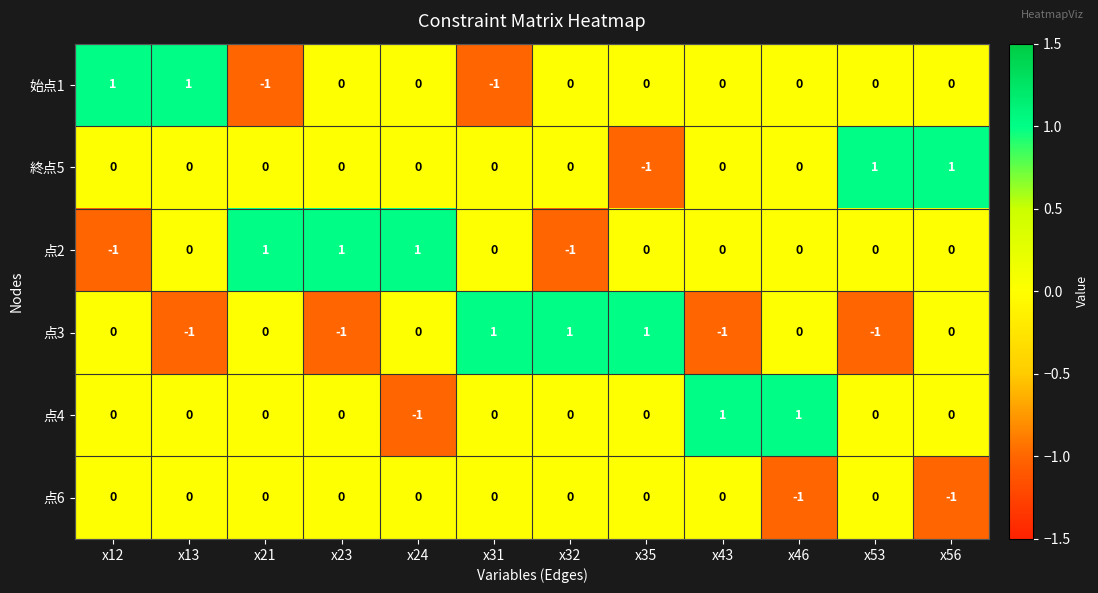

How many 点6 values are between 0 and 1?

10